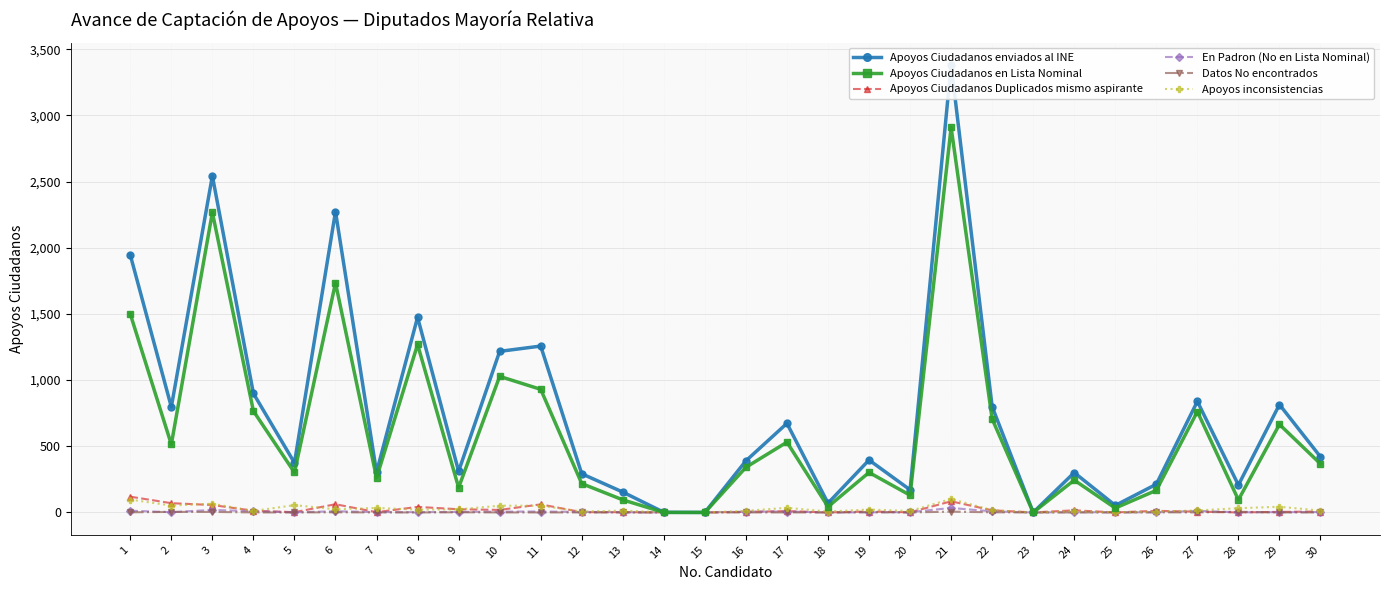

How many distinct data groups are displayed?

6